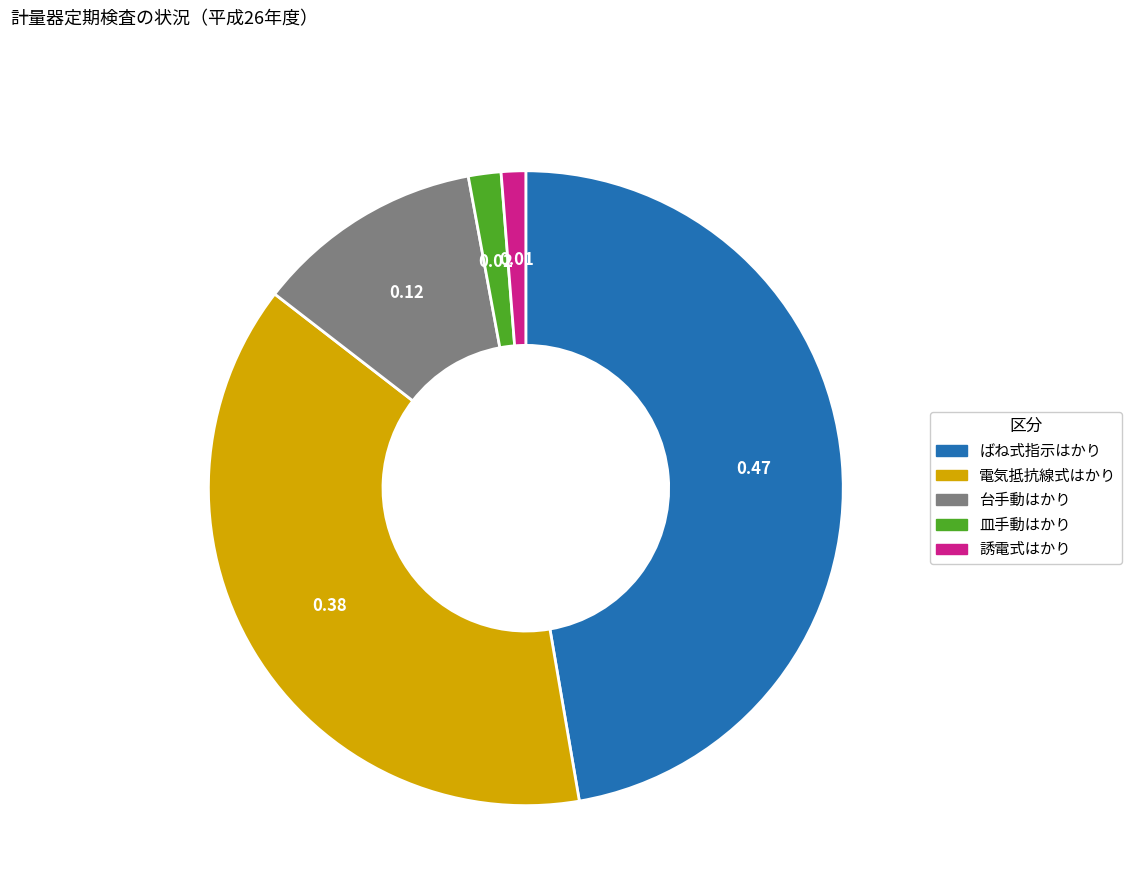

How many slices are in this pie chart?

5